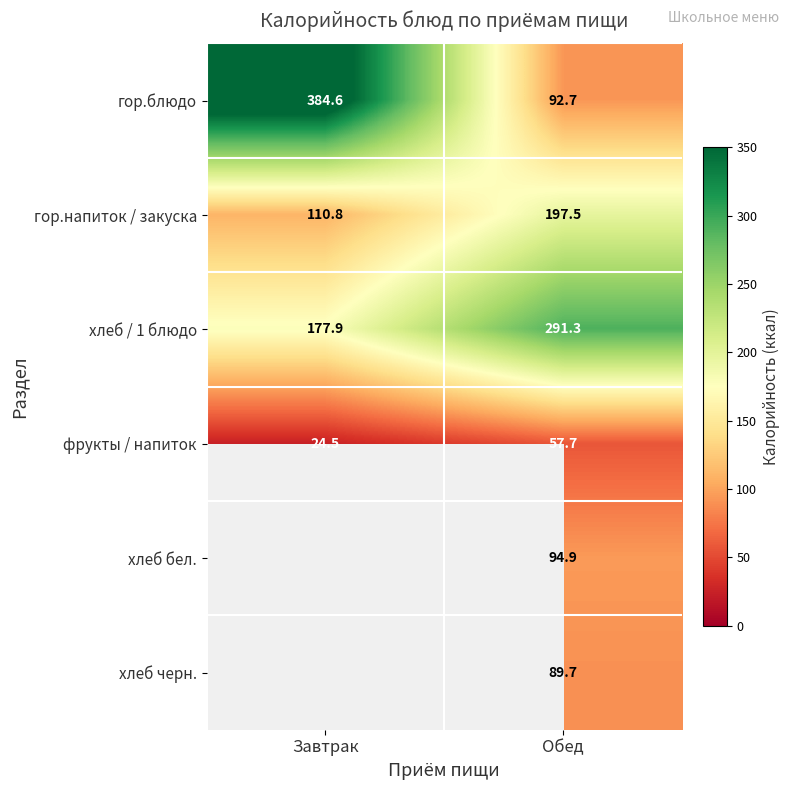

Rank the categories by гор.блюдо value from highest to lowest.

Завтрак, Обед